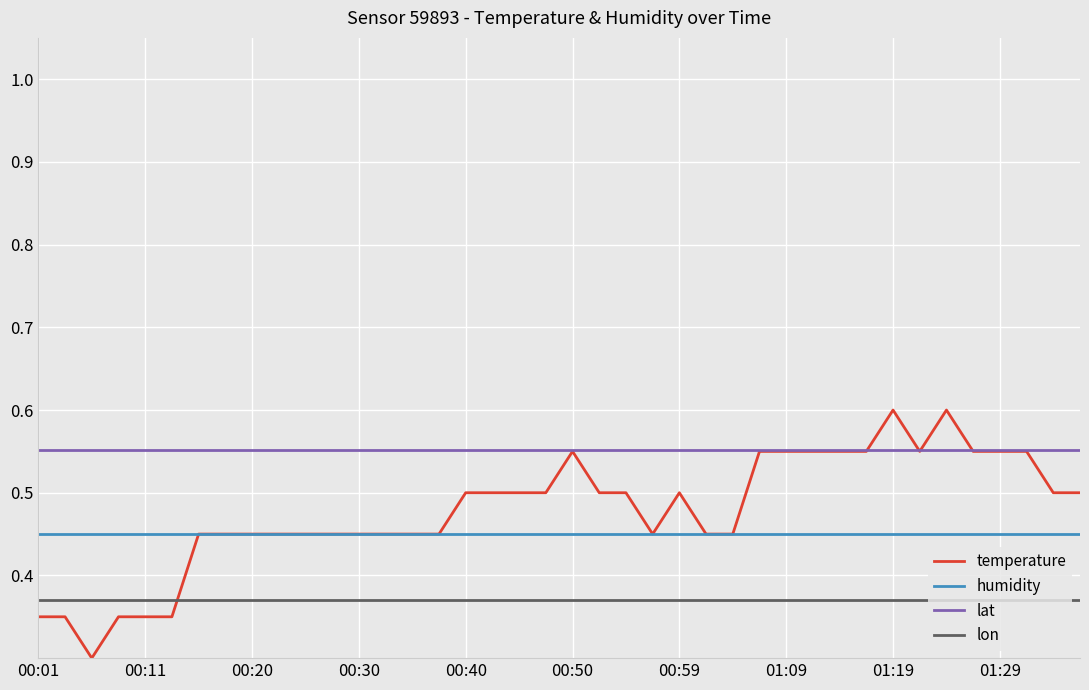

True or false: lon and humidity cross at least once.

False